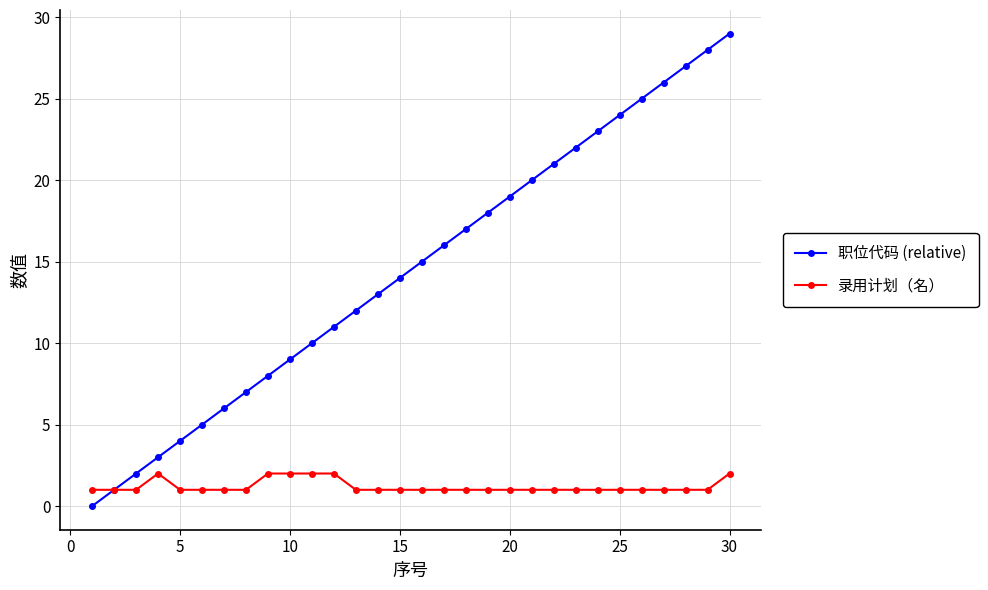

True or false: 职位代码 (relative) has more than 2 points higher than both neighbors.

False